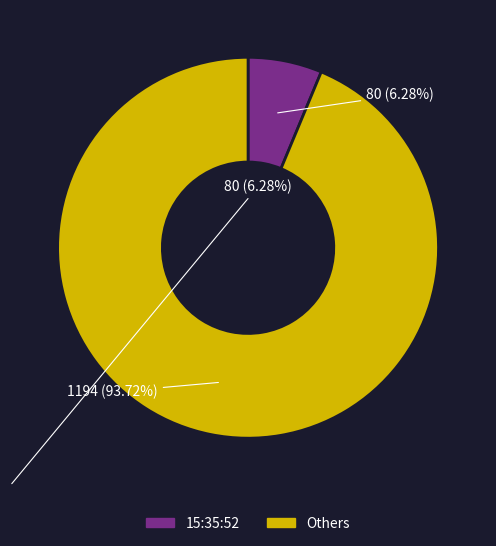

Count the number of slices in the pie.

2